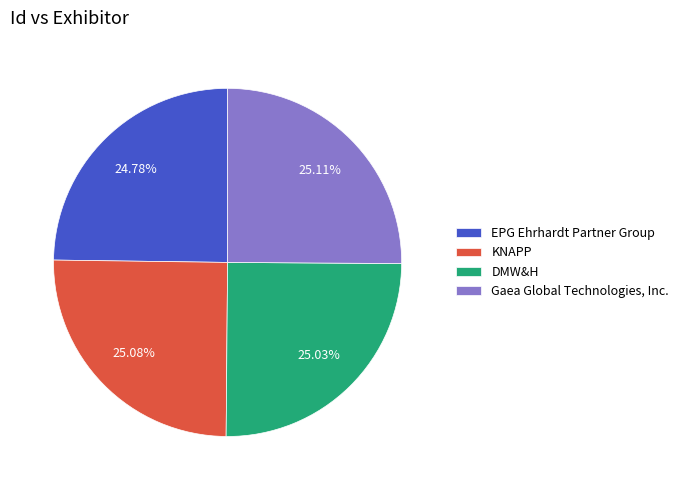

How much of the chart is everything except Gaea Global Technologies, Inc.?

74.9%